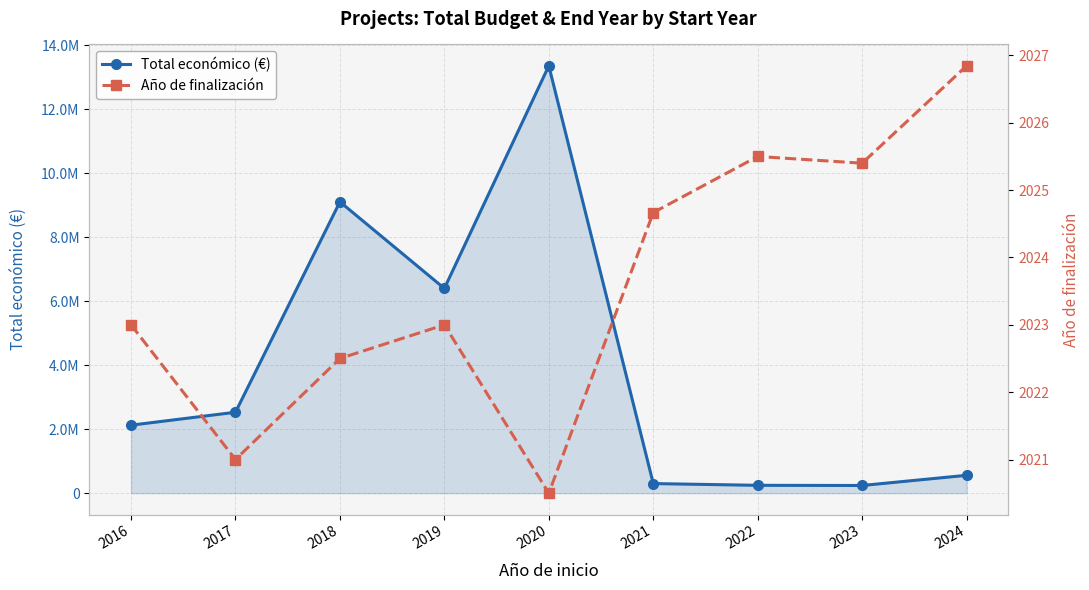

How many values in the Total económico (€) series exceed 2125857?

5